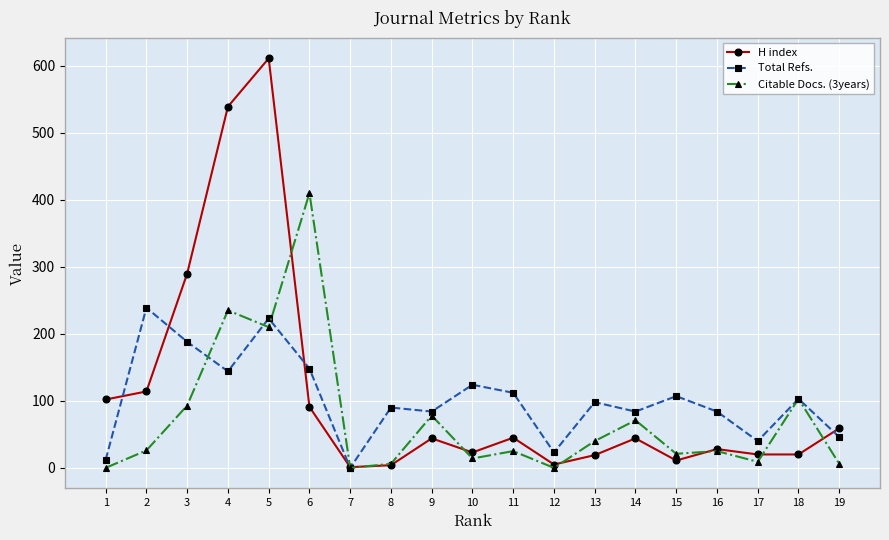

True or false: Citable Docs. (3years) has a value of 45 at 18.

False